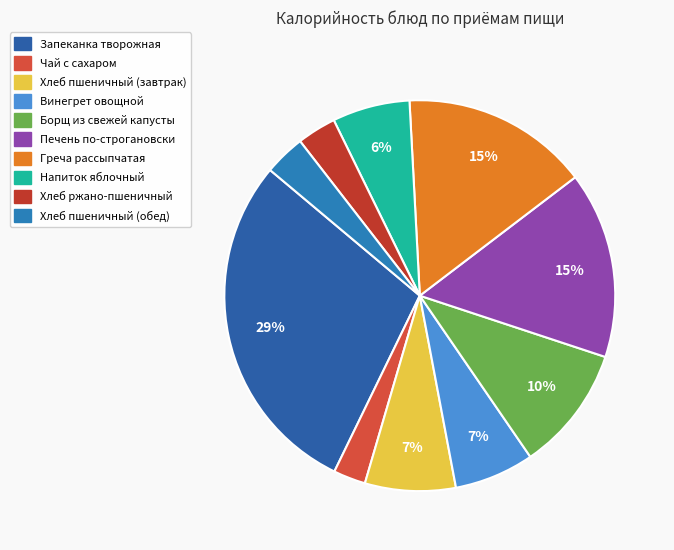

How many slices are in this pie chart?

10